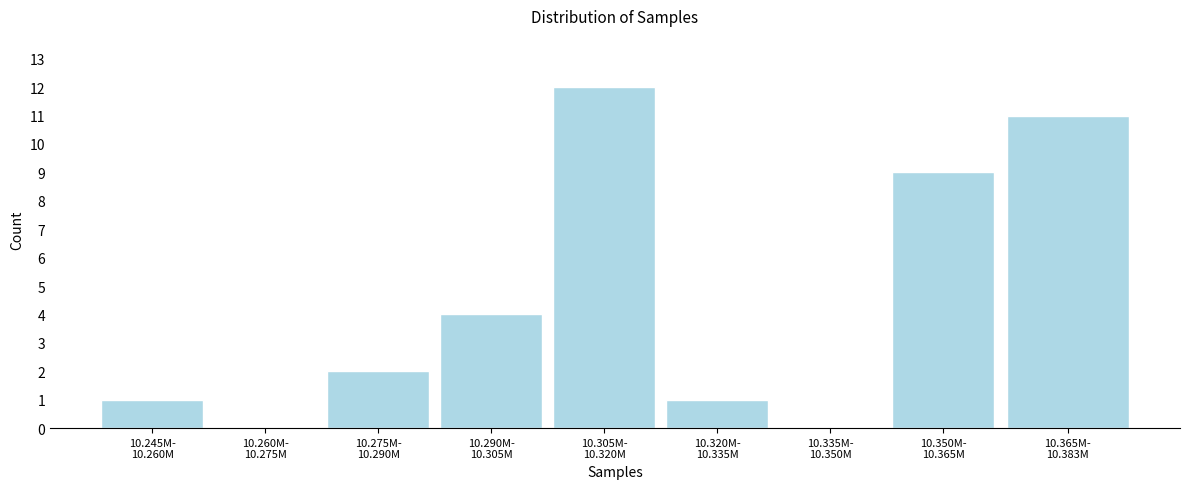

What is the maximum value shown in the chart?

12